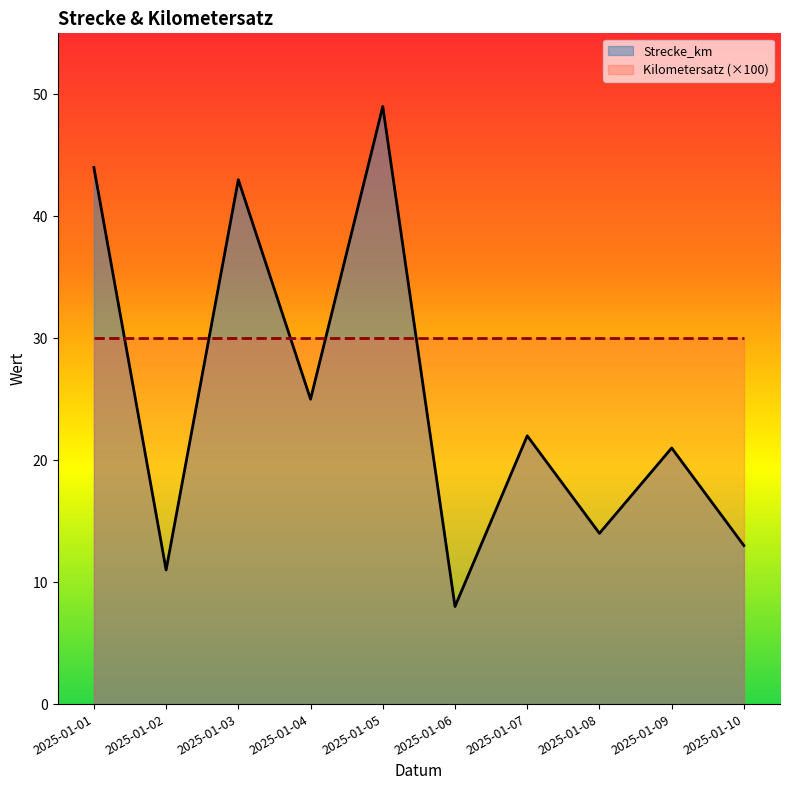

List the labels in order of value, largest first.

2025-01-05, 2025-01-01, 2025-01-03, 2025-01-04, 2025-01-07, 2025-01-09, 2025-01-08, 2025-01-10, 2025-01-02, 2025-01-06